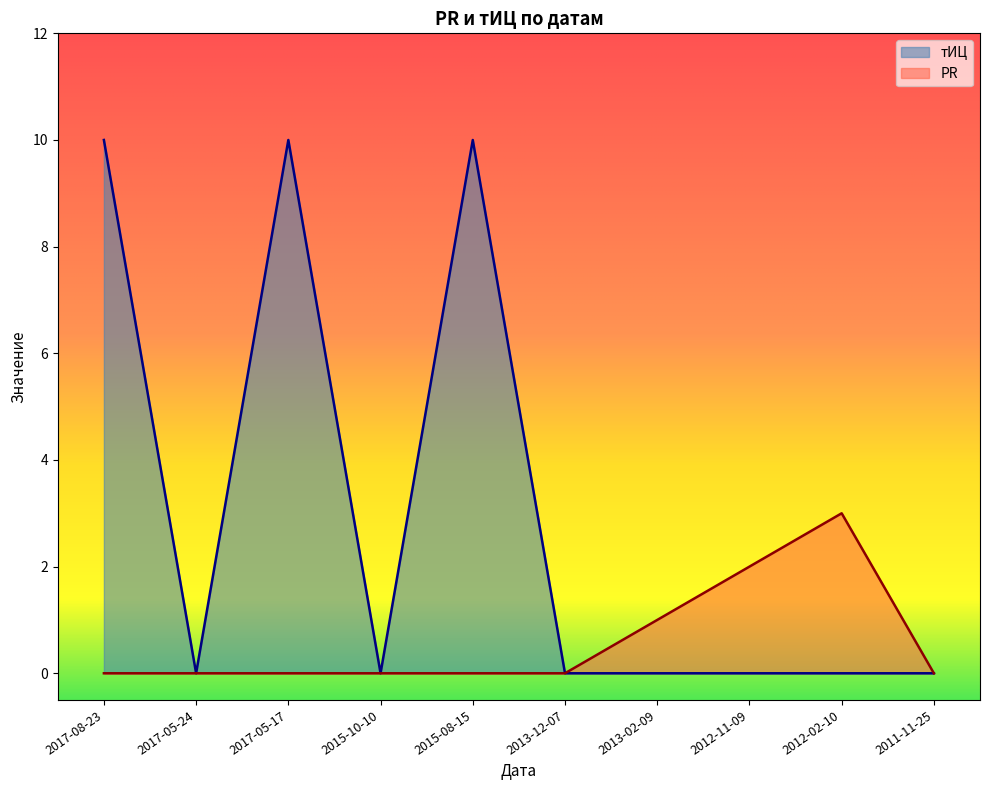

True or false: тИЦ and PR intersect in this chart.

False